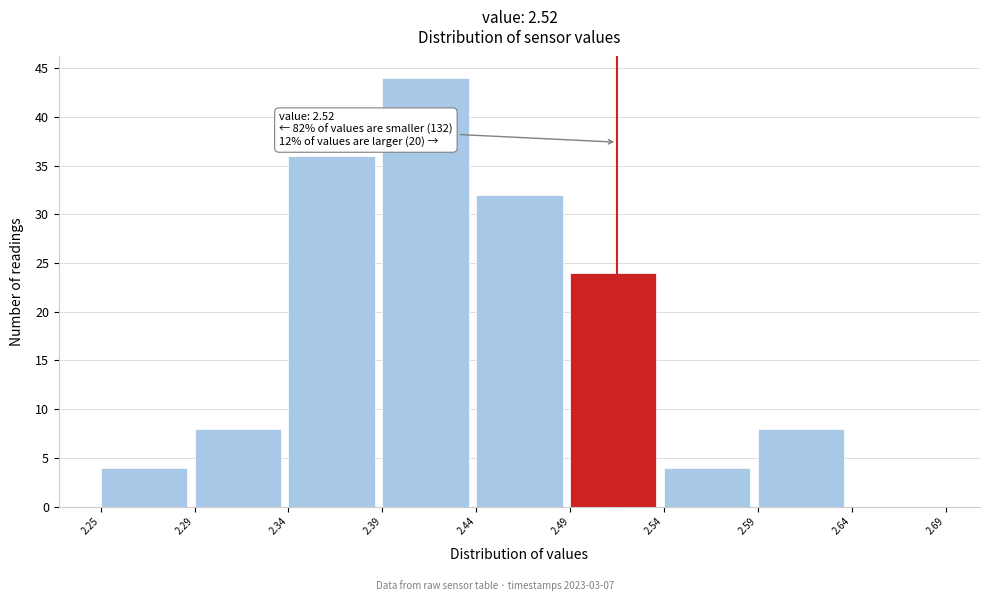

Reading left to right, what are all the values shown in this chart?

2.25=4	2.29=8	2.34=36	2.39=44	2.44=32	2.49=24	2.54=4	2.59=8	2.64=0